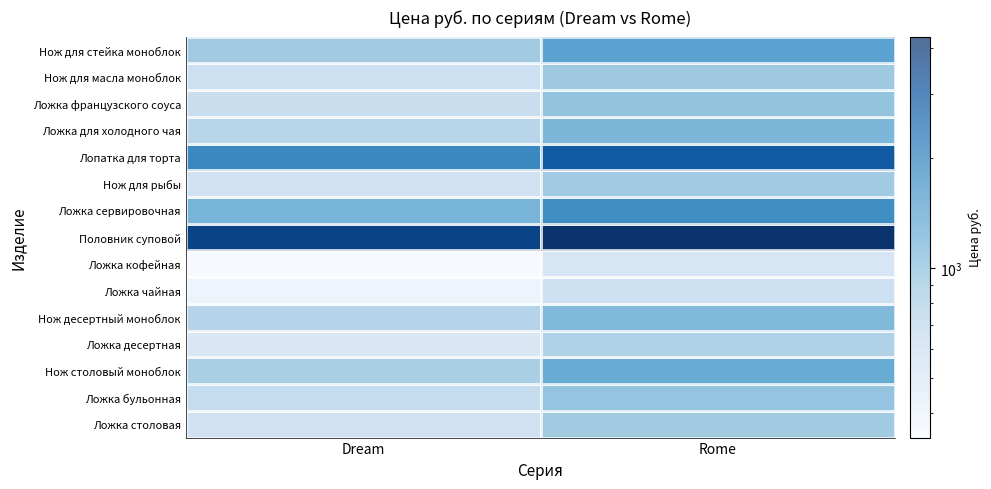

Rank the categories by Ложка чайная value from lowest to highest.

Dream, Rome